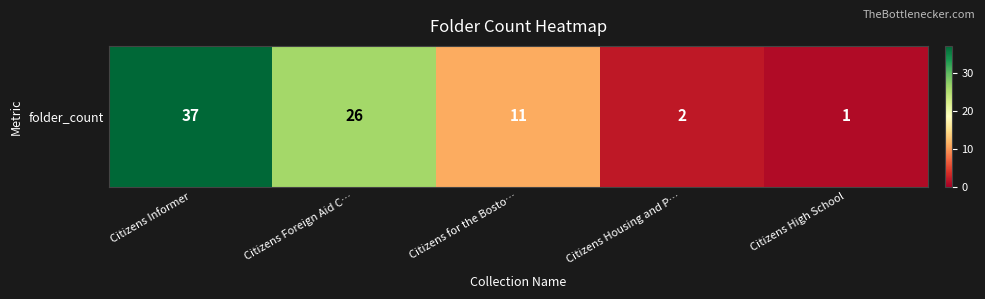

What is the approximate value at Citizens High School?

1